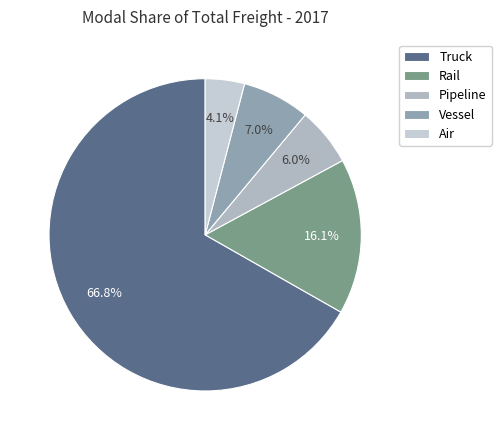

Combined, do Vessel and Rail account for over 50%?

No